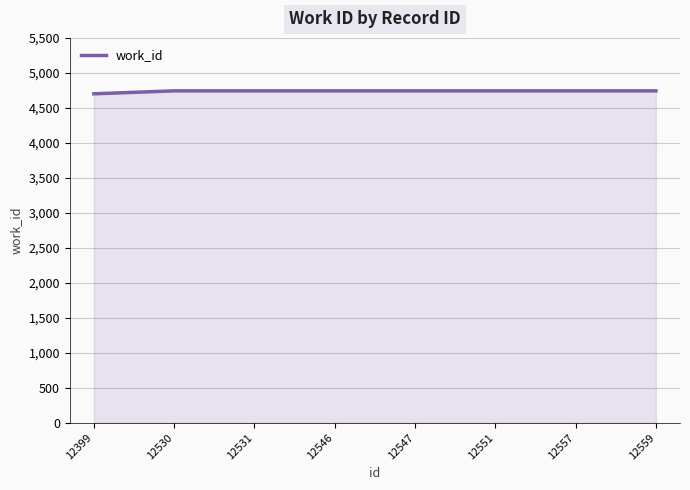

Approximately how many times larger is the value at 12547 compared to 12399?

1.0